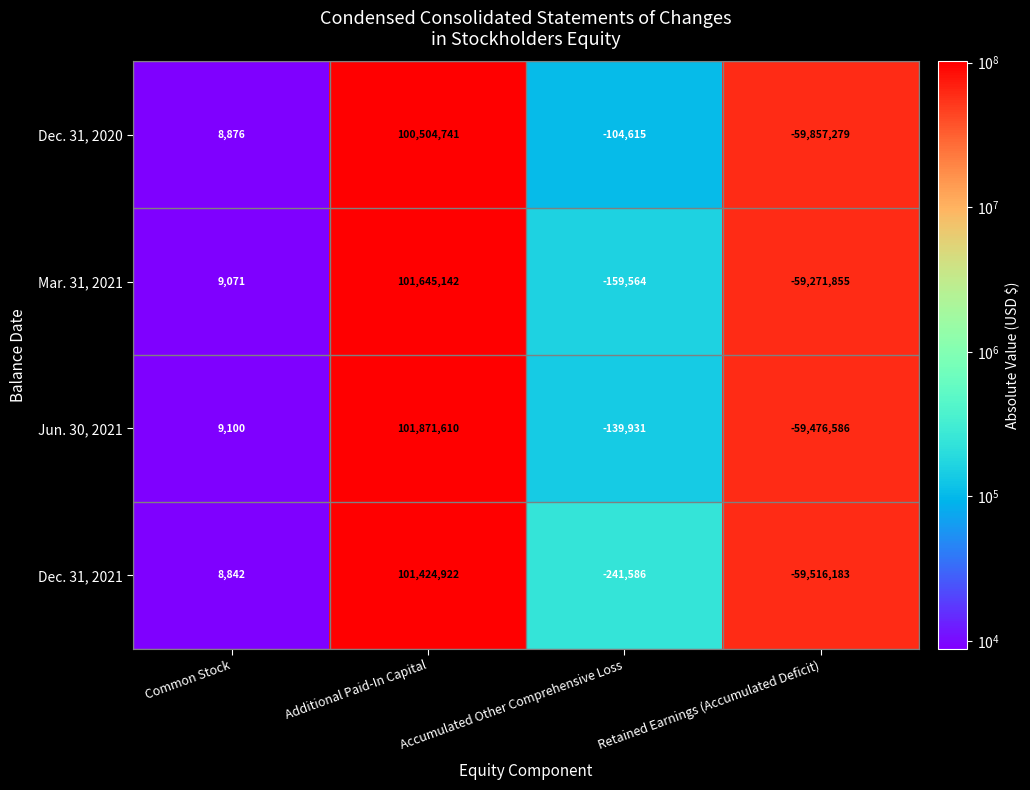

Which series has the largest total across all categories?

Jun. 30, 2021